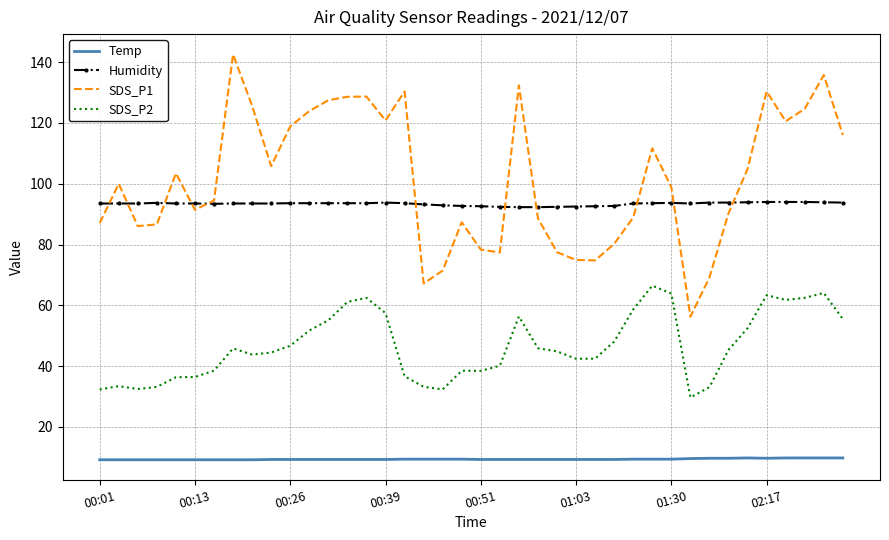

Which series has the largest range (max minus min)?

SDS_P1